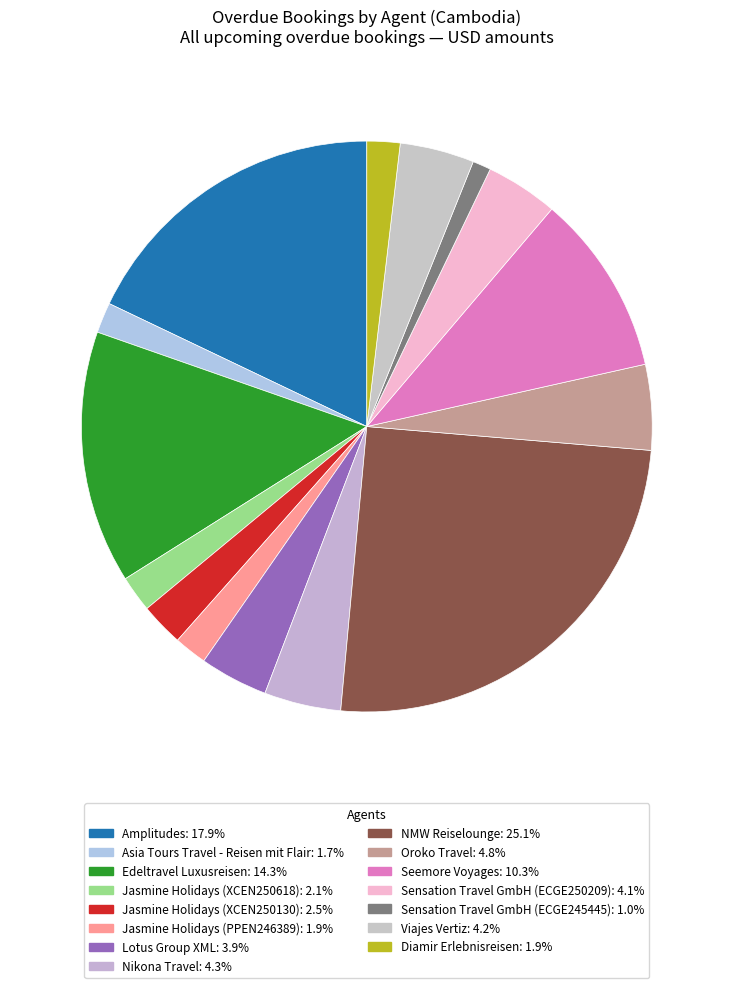

Approximately how many times larger is the value at Oroko Travel compared to Viajes Vertiz?

1.1